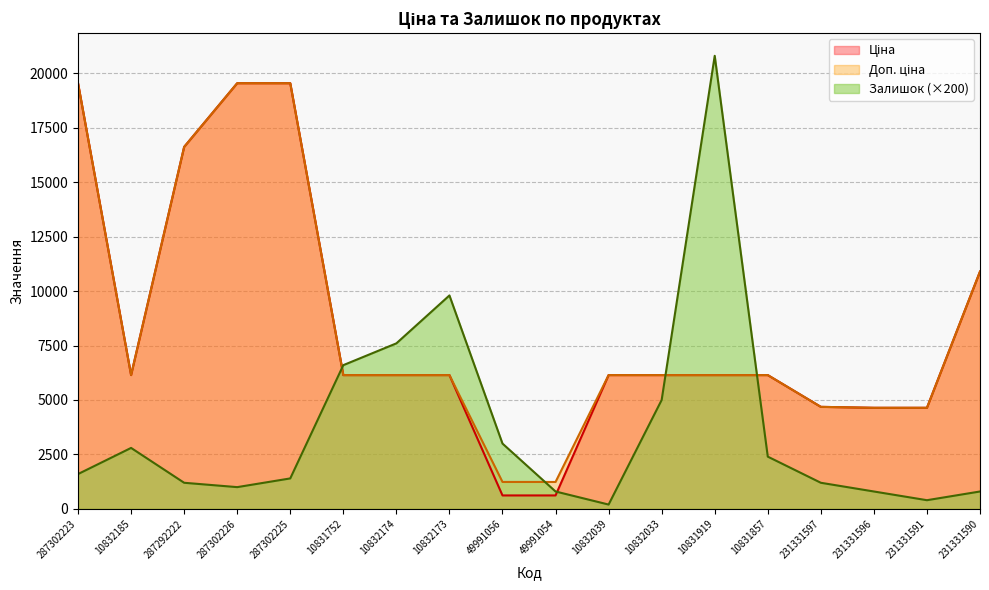

What position from the left is 10832033?

12